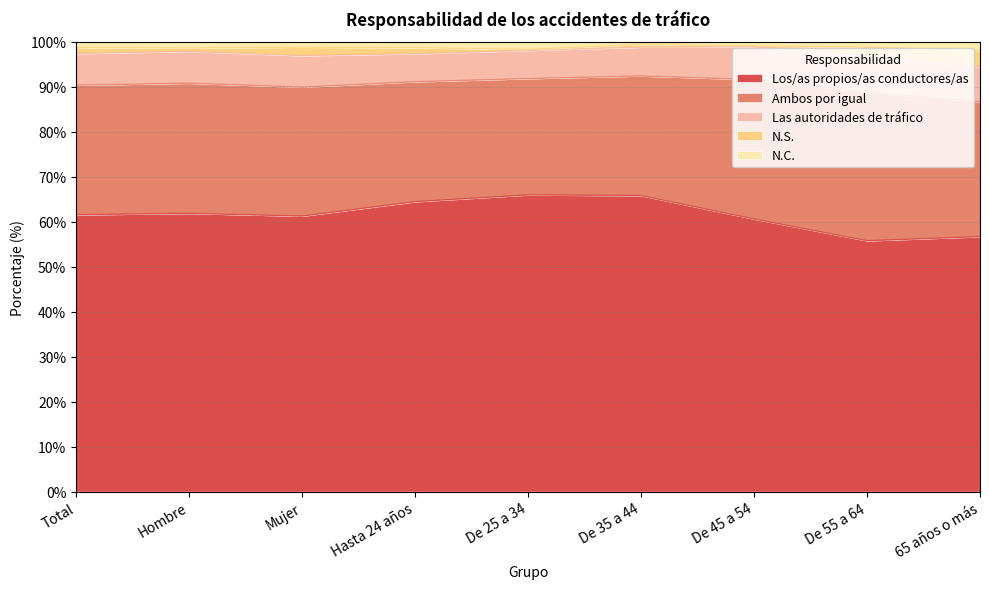

True or false: N.C. and Las autoridades de tráfico cross at least once.

False